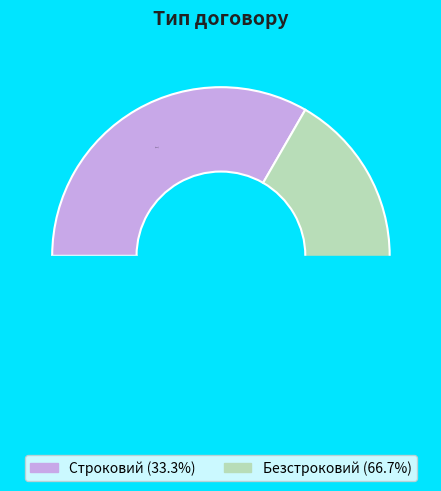

Which category has the biggest portion of the pie?

Безстроковий